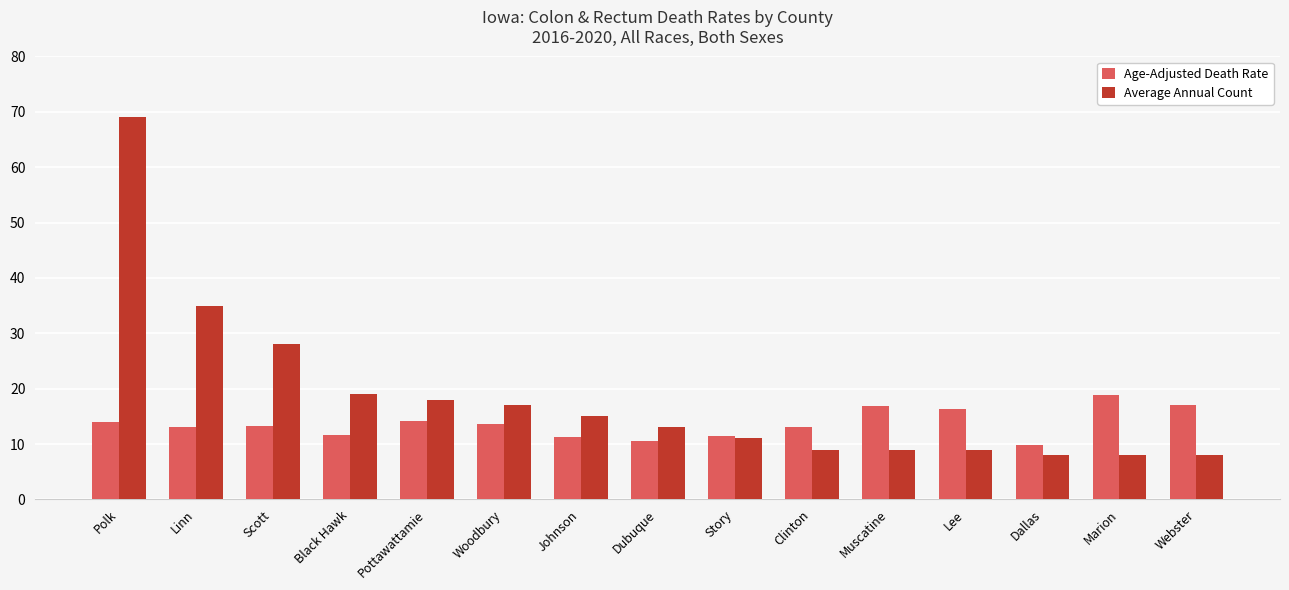

Which series has the largest total across all categories?

Average Annual Count